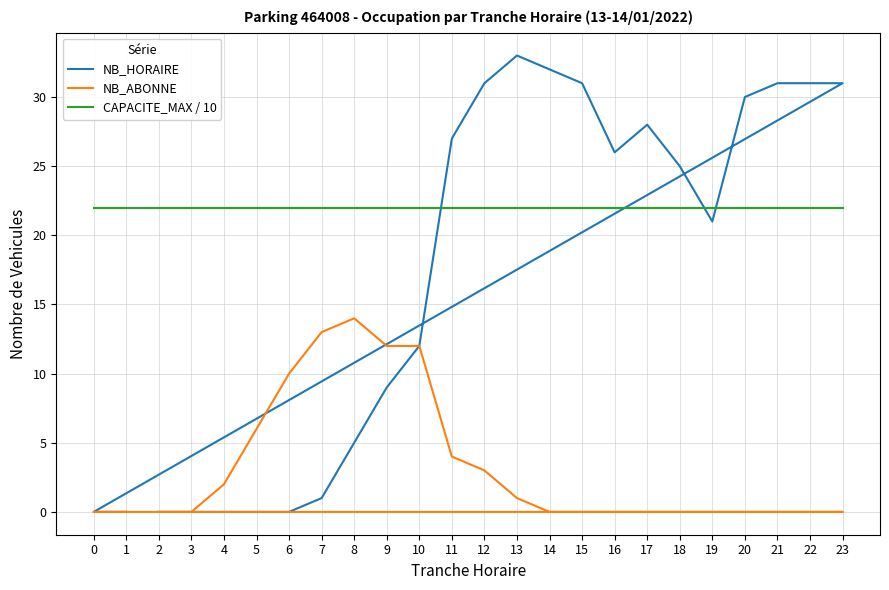

In NB_HORAIRE, how many points are higher than both neighbors (excluding endpoints)?

2